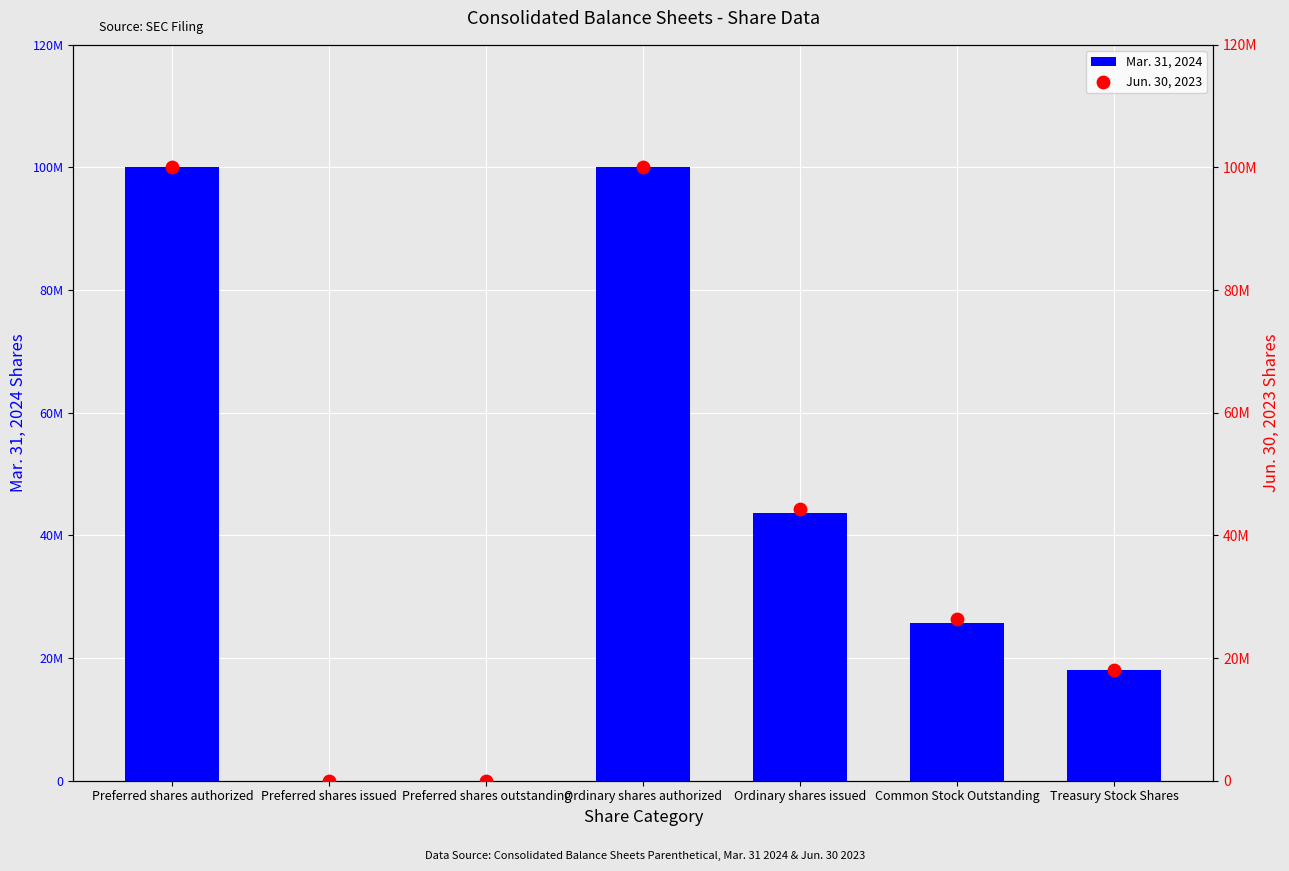

Which series contains the highest Y value?

Mar. 31, 2024